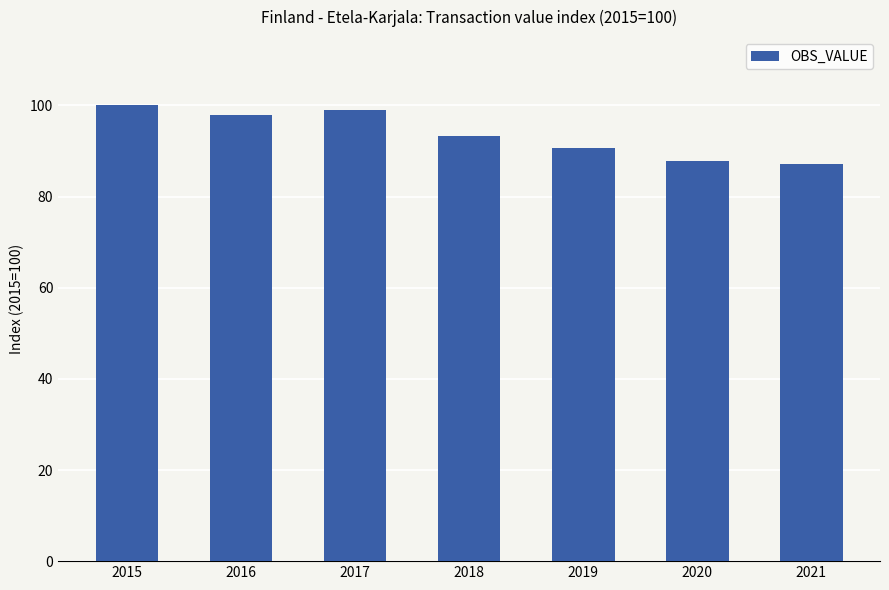

Where does the data first go above 93?

2015